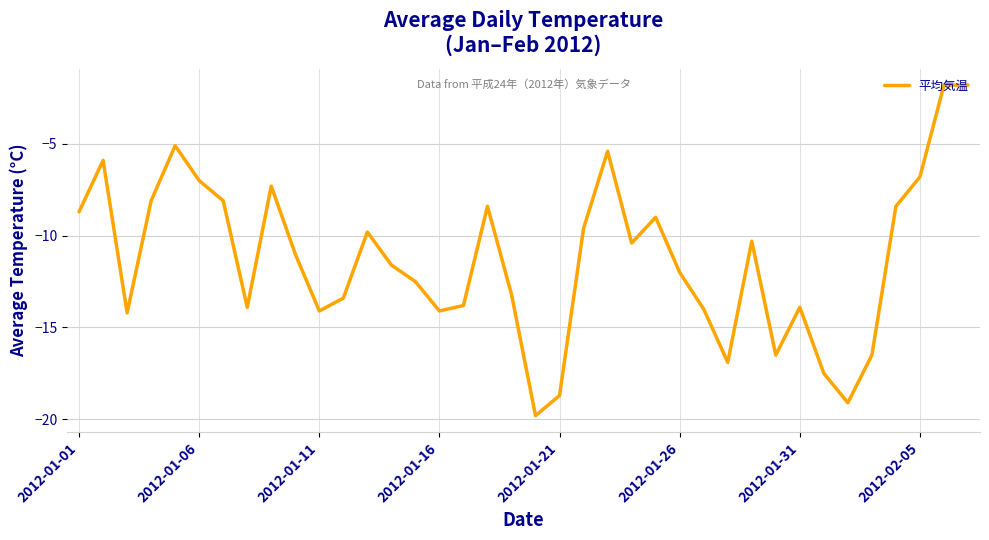

What is the maximum value shown in the chart?

-1.8